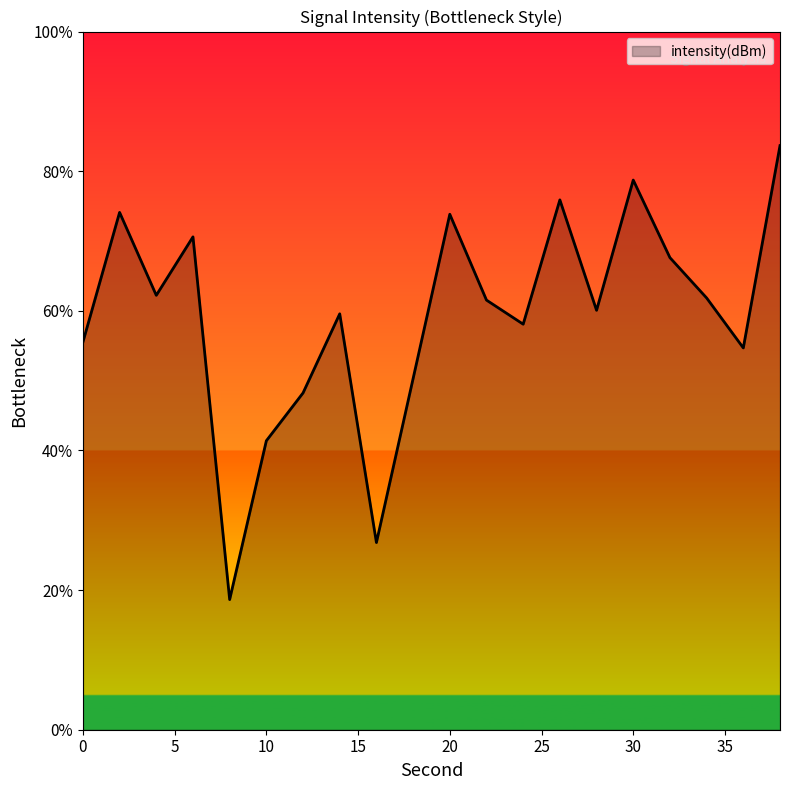

What is the smallest value displayed?

18.6